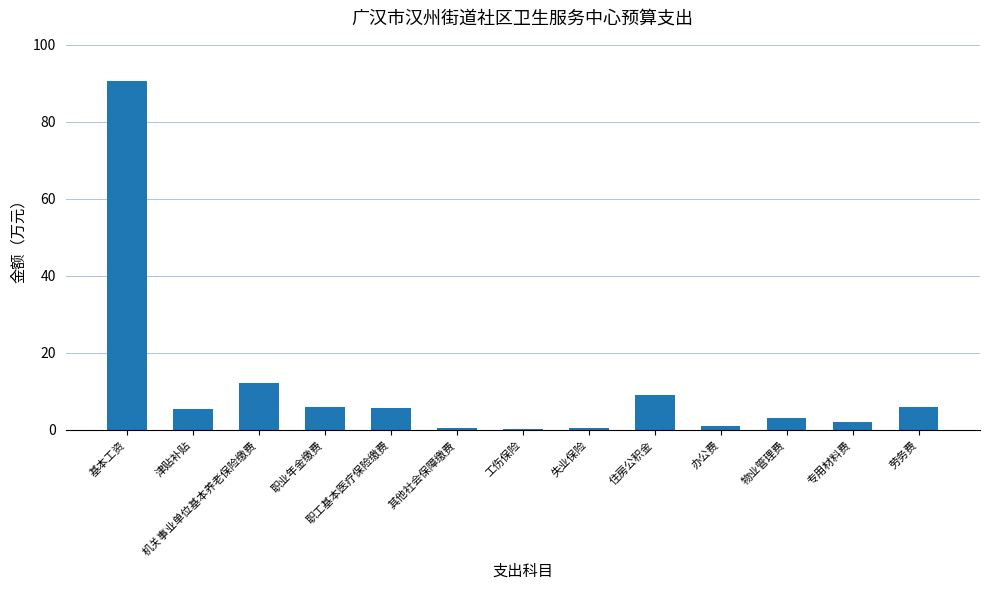

How many distinct data groups are displayed?

1